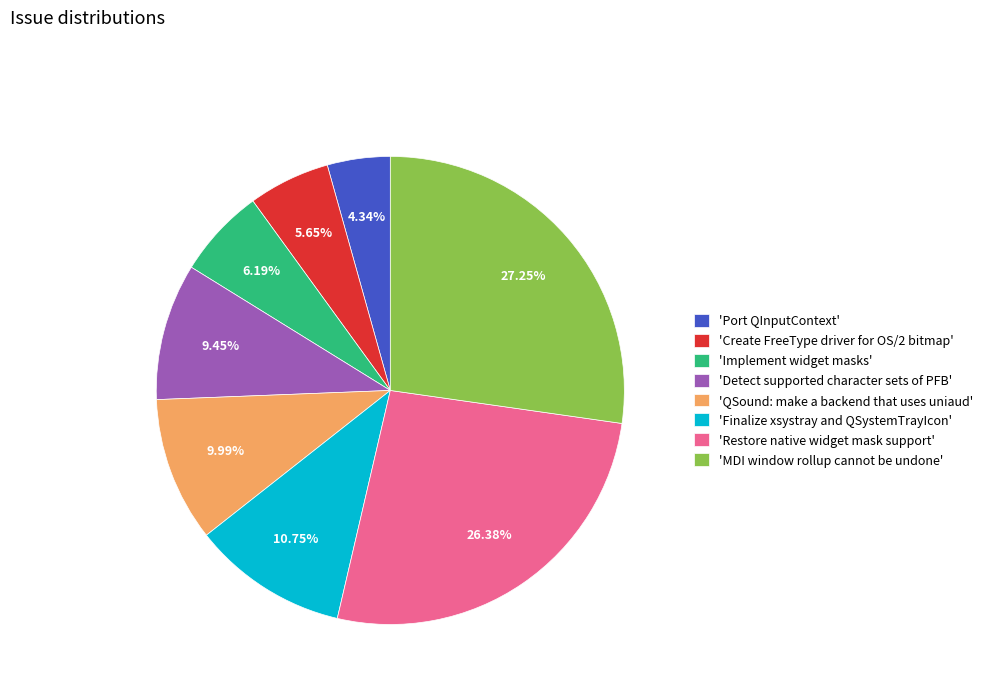

Is 'Restore native widget mask support' the majority of the pie?

No